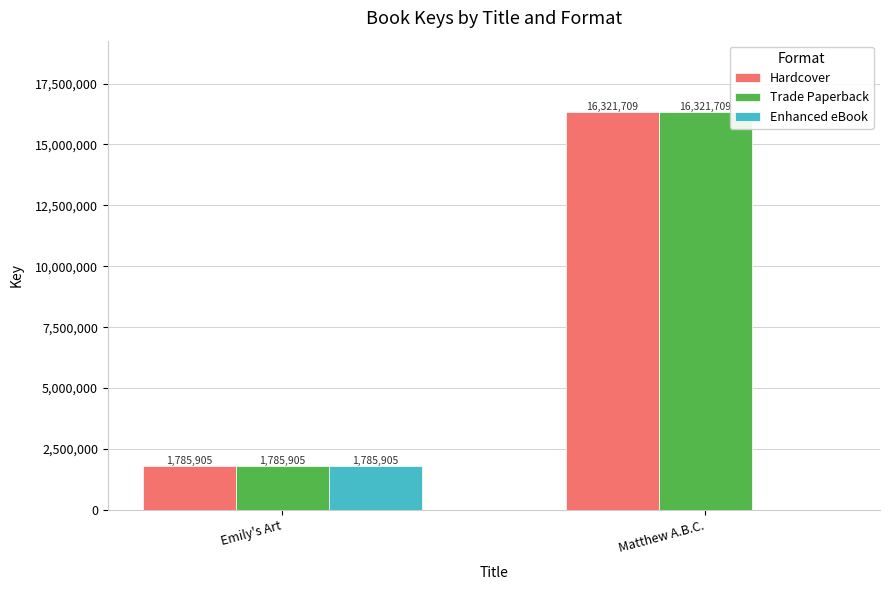

What is the total value across all series at Matthew A.B.C.?

32643418